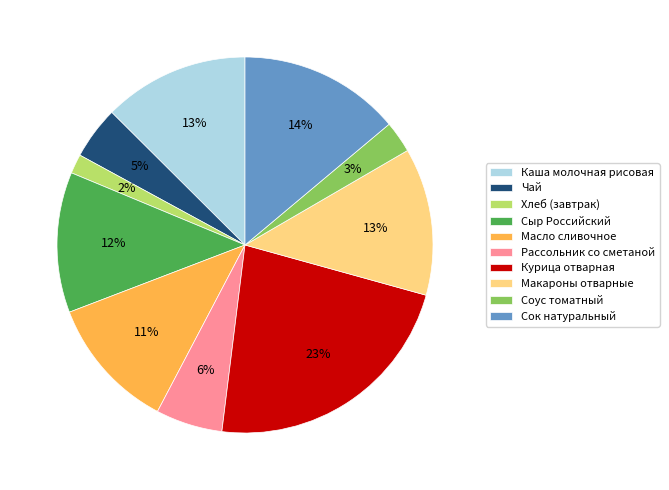

Does Масло сливочное represent more than half of the total?

No